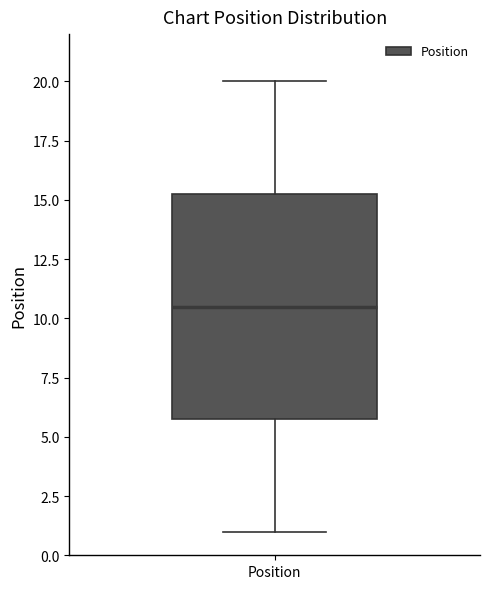

Read this box plot against the y-axis: the position of the median line, the range covered by the box, and the ends of both whiskers. The values are not printed on the chart, so give them approximately, as read against the axis.

median 10.5, box 6.0 to 15.5, whiskers 1.0 to 20.0